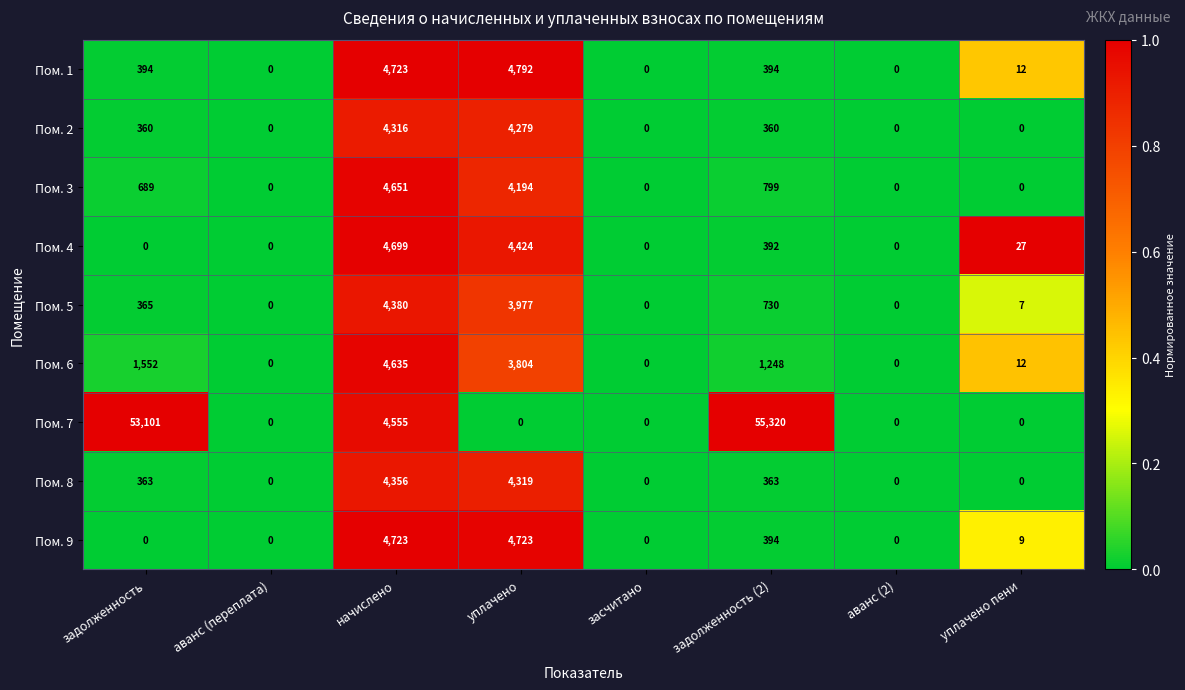

Which series has the widest spread of values?

Пом. 7